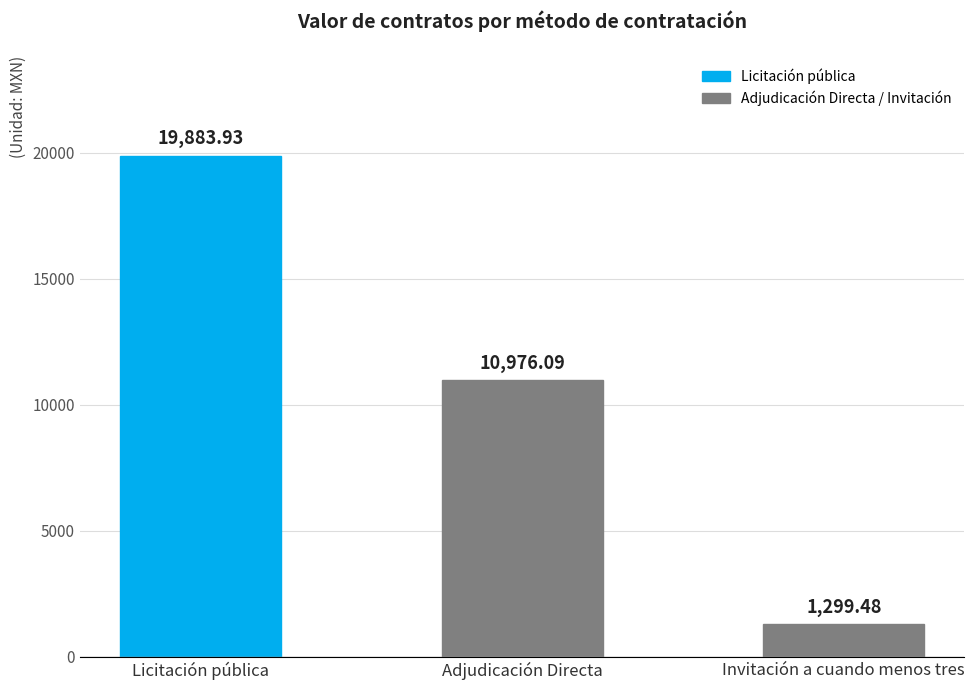

What is the smallest value displayed?

1299.5